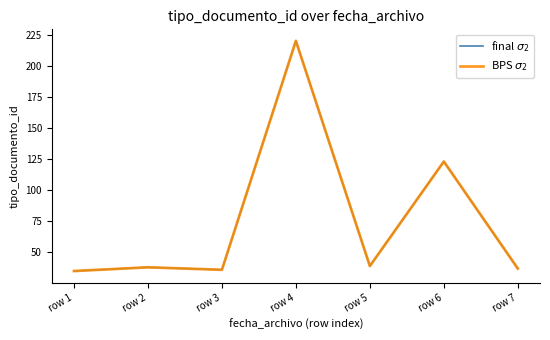

Does the chart display data point markers on the line(s)?

No